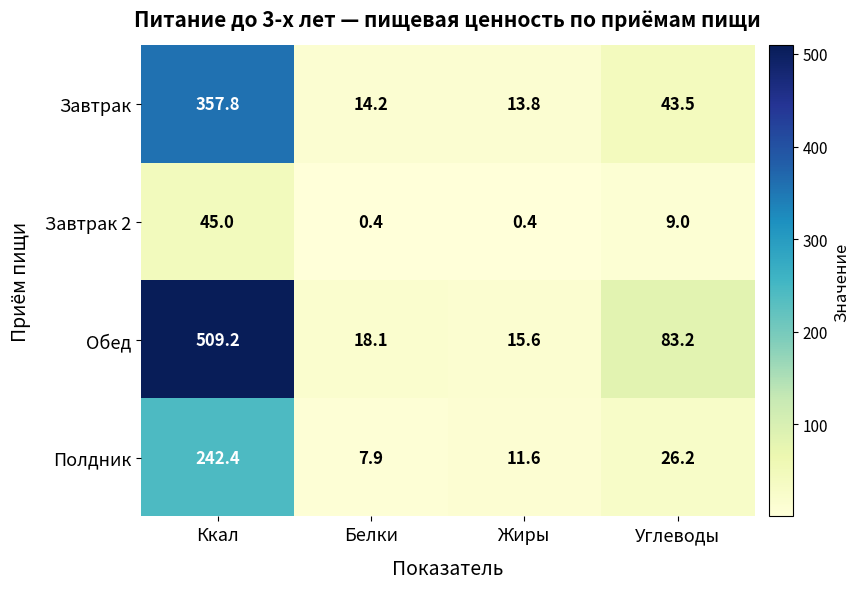

At how many categories does at least one series exceed 241?

1